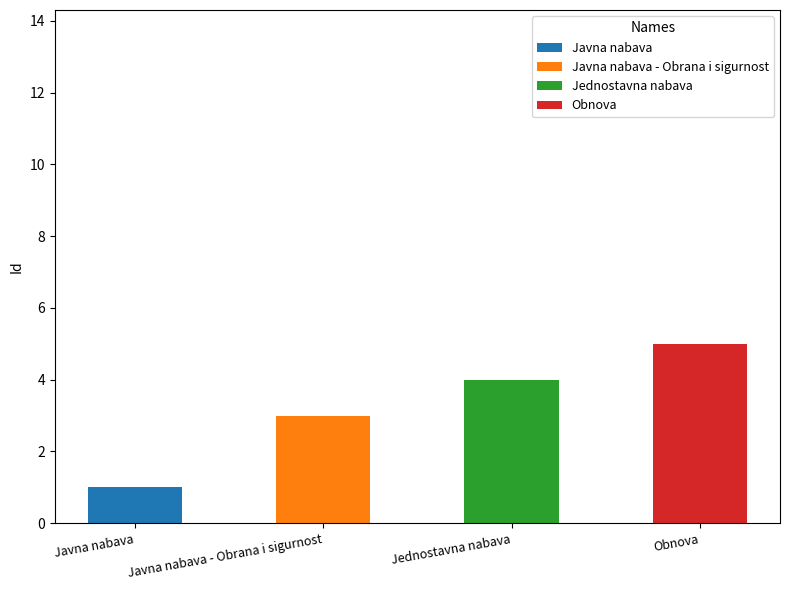

What is the total value across all series at Javna nabava - Obrana i sigurnost?

3